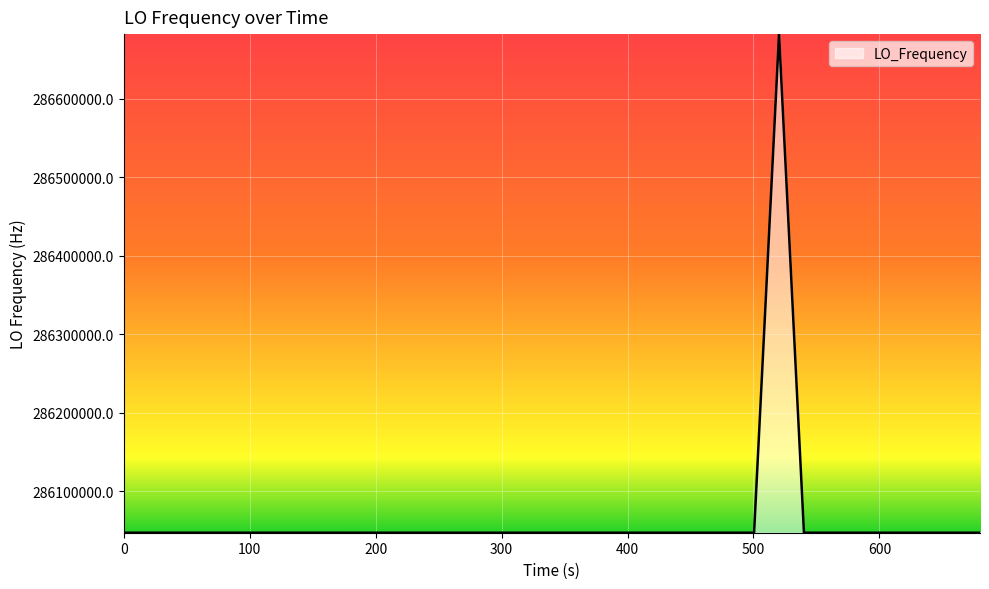

What is the smallest value displayed?

286046996.8